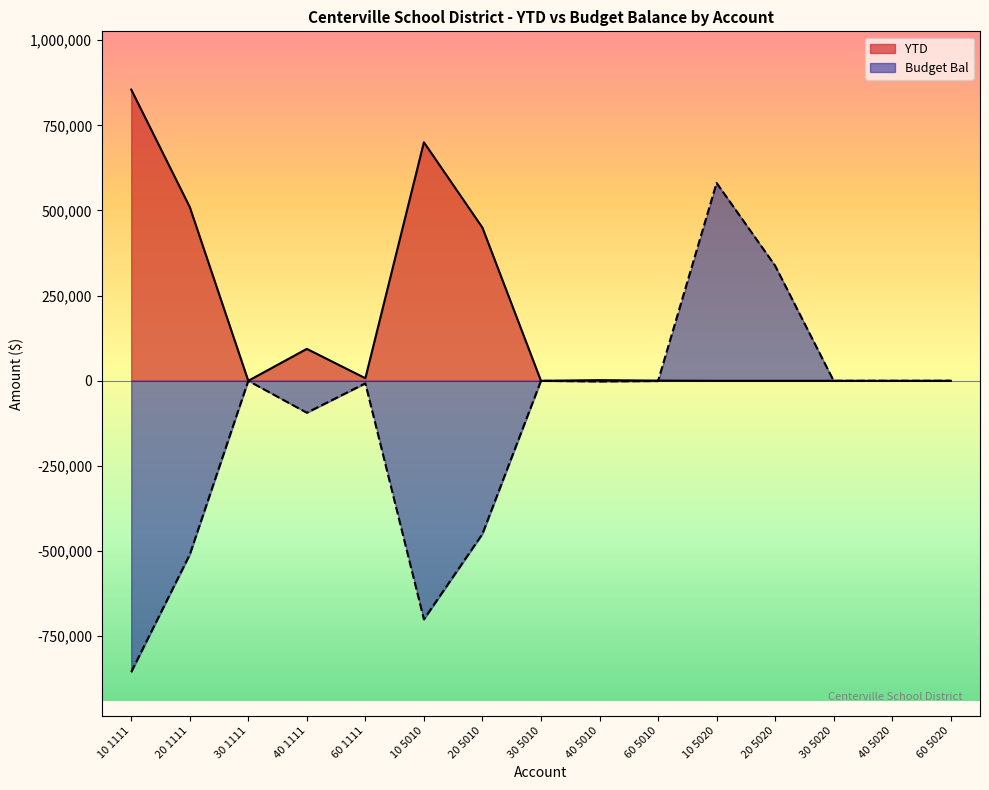

Reading left to right, list all the values displayed in this chart.

YTD: 854970.6	510342.1	0.0	93753.0	7513.6	700324.0	449576.9	0.0	1948.7	552.3	0.0	0.0	0.0	0.0	0.0
Budget Bal: -854970.6	-510342.1	0.0	-93753.0	-7513.6	-700324.0	-449576.9	0.0	-1948.7	-552.3	580921.2	337849.8	0.0	0.0	141.0